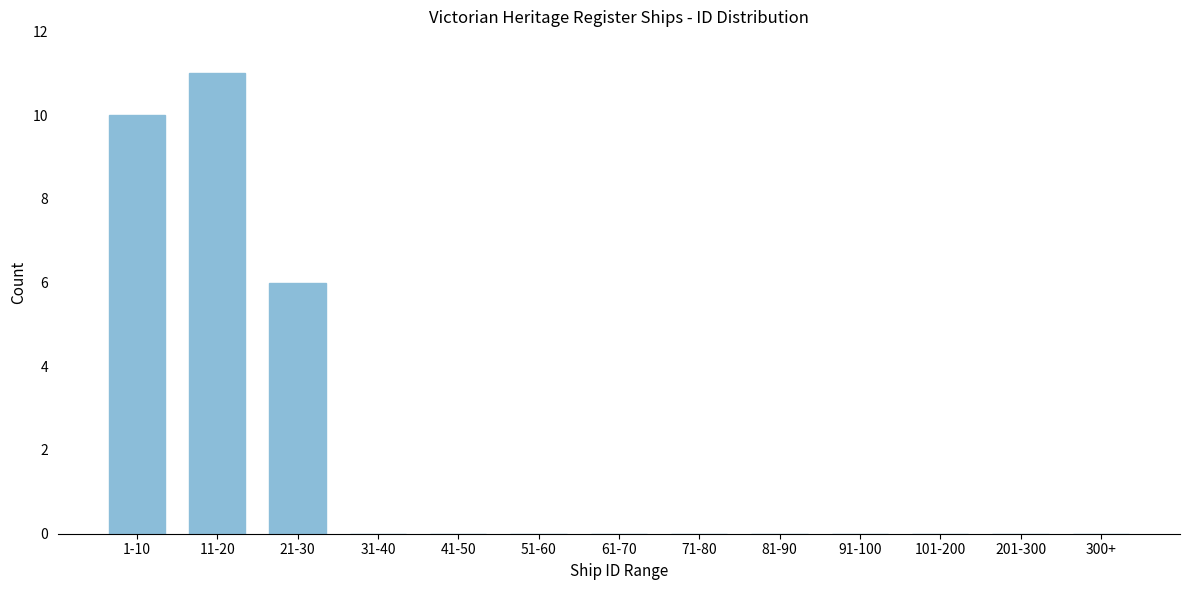

Reading right to left, what are all the values shown in this chart?

300+=0	201-300=0	101-200=0	91-100=0	81-90=0	71-80=0	61-70=0	51-60=0	41-50=0	31-40=0	21-30=6	11-20=11	1-10=10